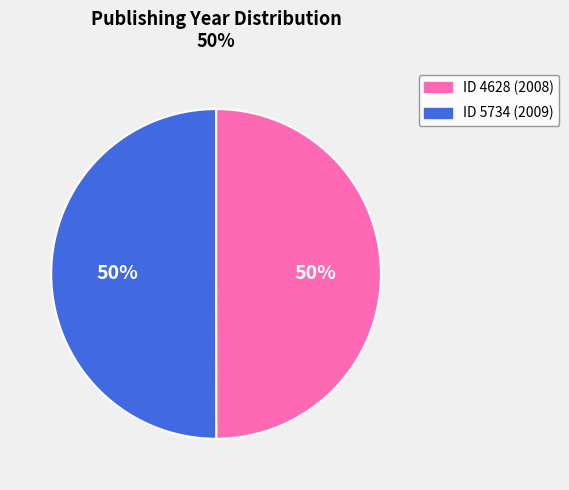

What percentage is the ID 5734 (2009) slice, to the nearest percent?

50%